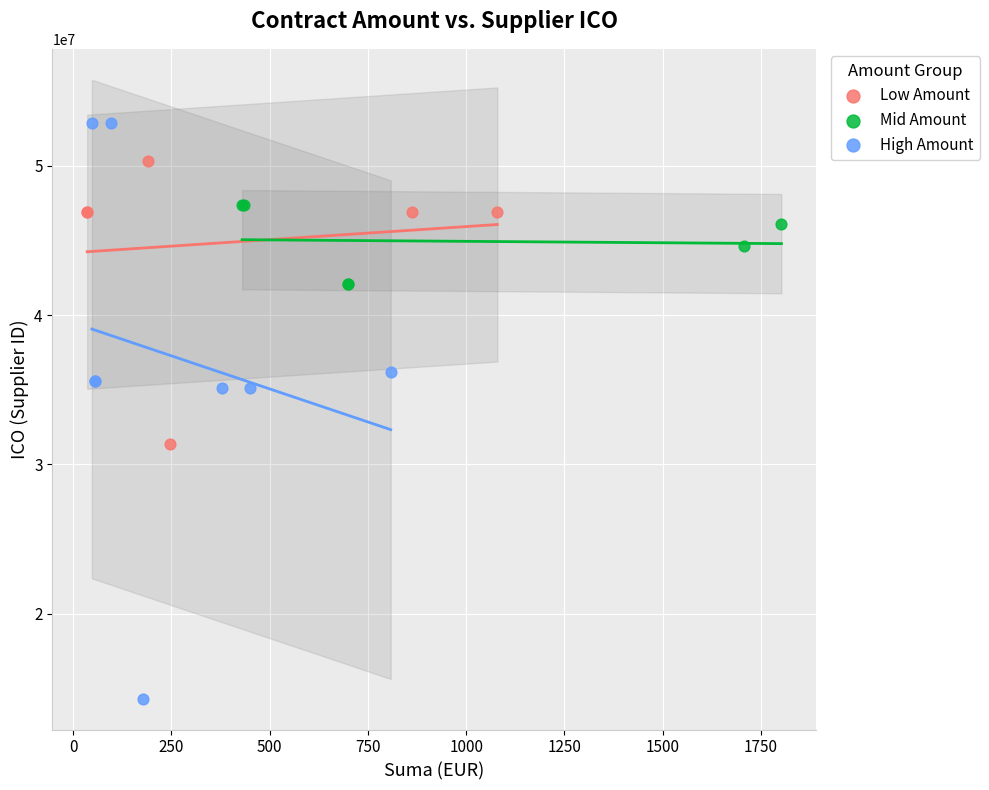

Which series contains the lowest Y value?

High Amount